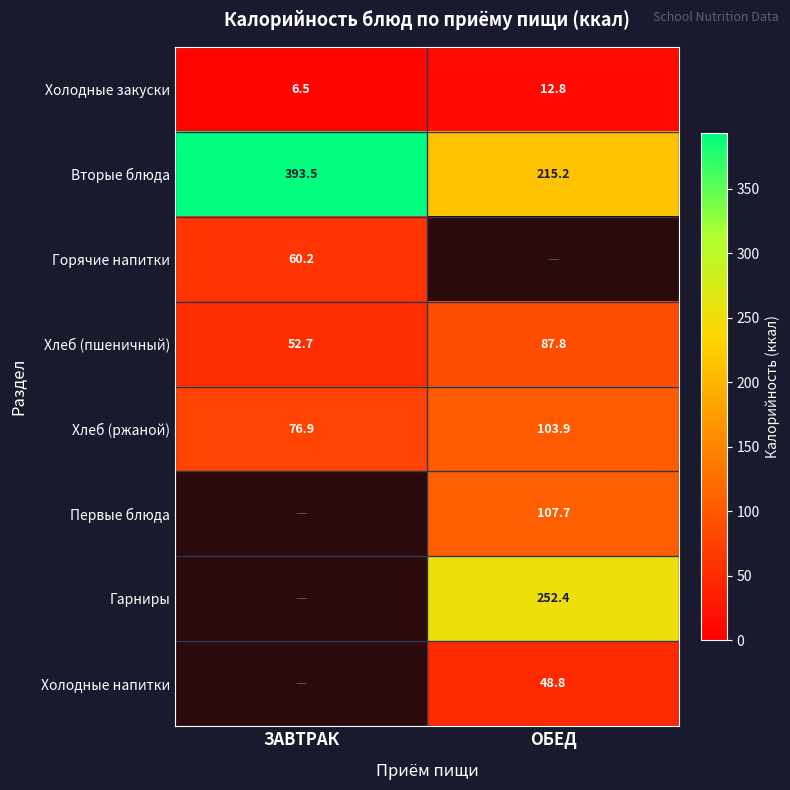

What is the approximate value of Вторые блюда at ЗАВТРАК?

393.5